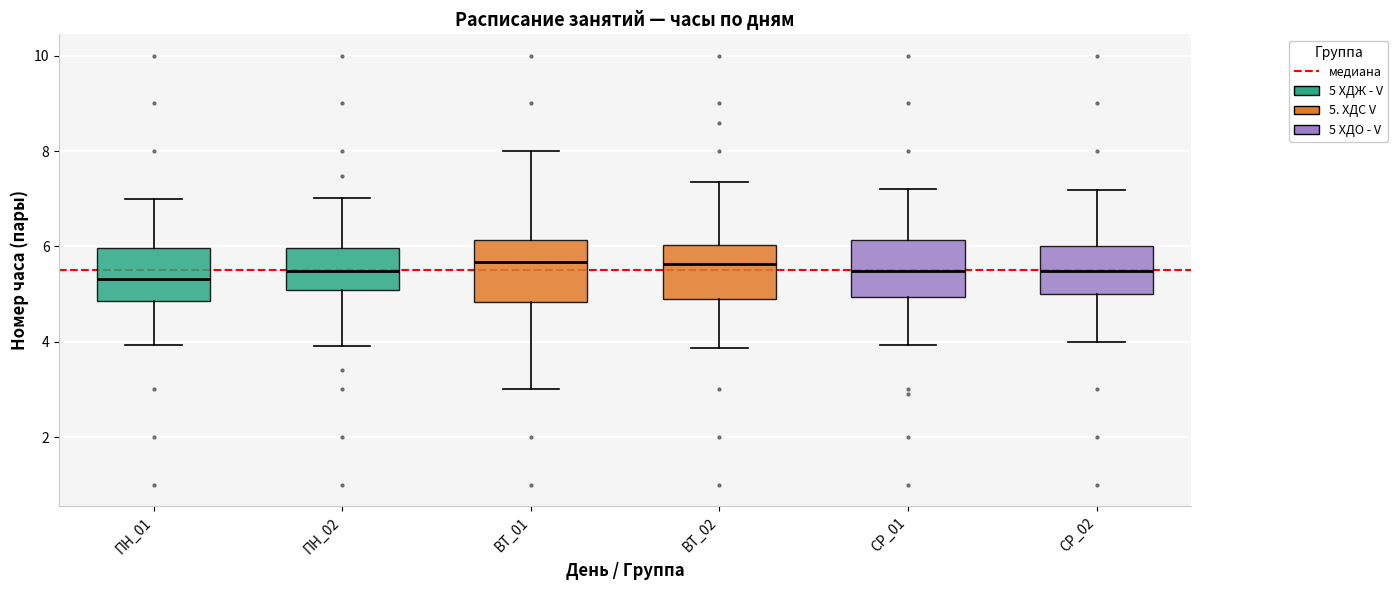

Reading left to right, transcribe this box plot: for each box, give where its median line is, the range the box spans, and where its two whiskers end, as read against the y-axis. The values are not printed on the chart, so give them approximately, as read against the axis.

ПН_01: median 5.4, box 4.8 to 6.0, whiskers 4.0 to 7.0
ПН_02: median 5.4, box 5.0 to 6.0, whiskers 4.0 to 7.0
ВТ_01: median 5.6, box 4.8 to 6.2, whiskers 3.0 to 8.0
ВТ_02: median 5.6, box 4.8 to 6.0, whiskers 3.8 to 7.4
СР_01: median 5.4, box 5.0 to 6.2, whiskers 4.0 to 7.2
СР_02: median 5.4, box 5.0 to 6.0, whiskers 4.0 to 7.2